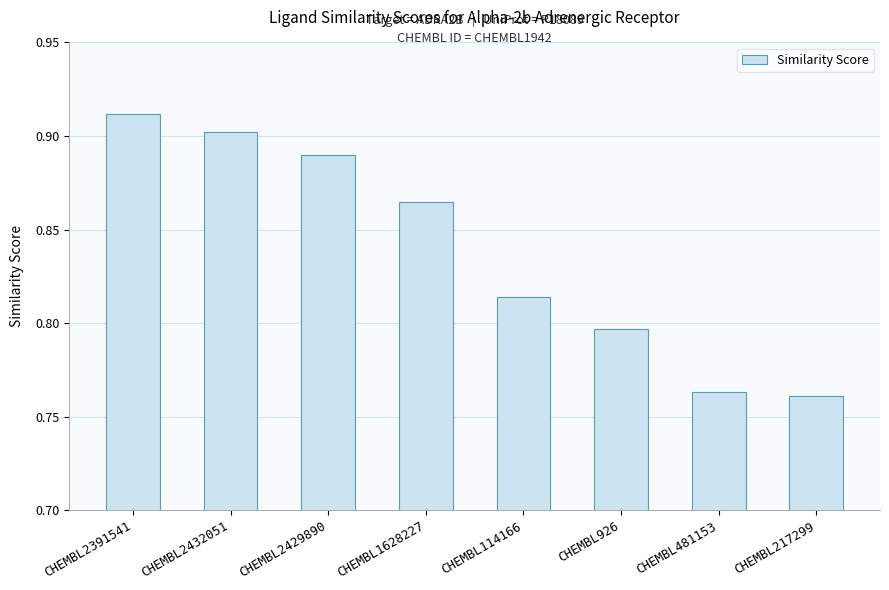

Is it true that the value at CHEMBL217299 is 0.2?

False